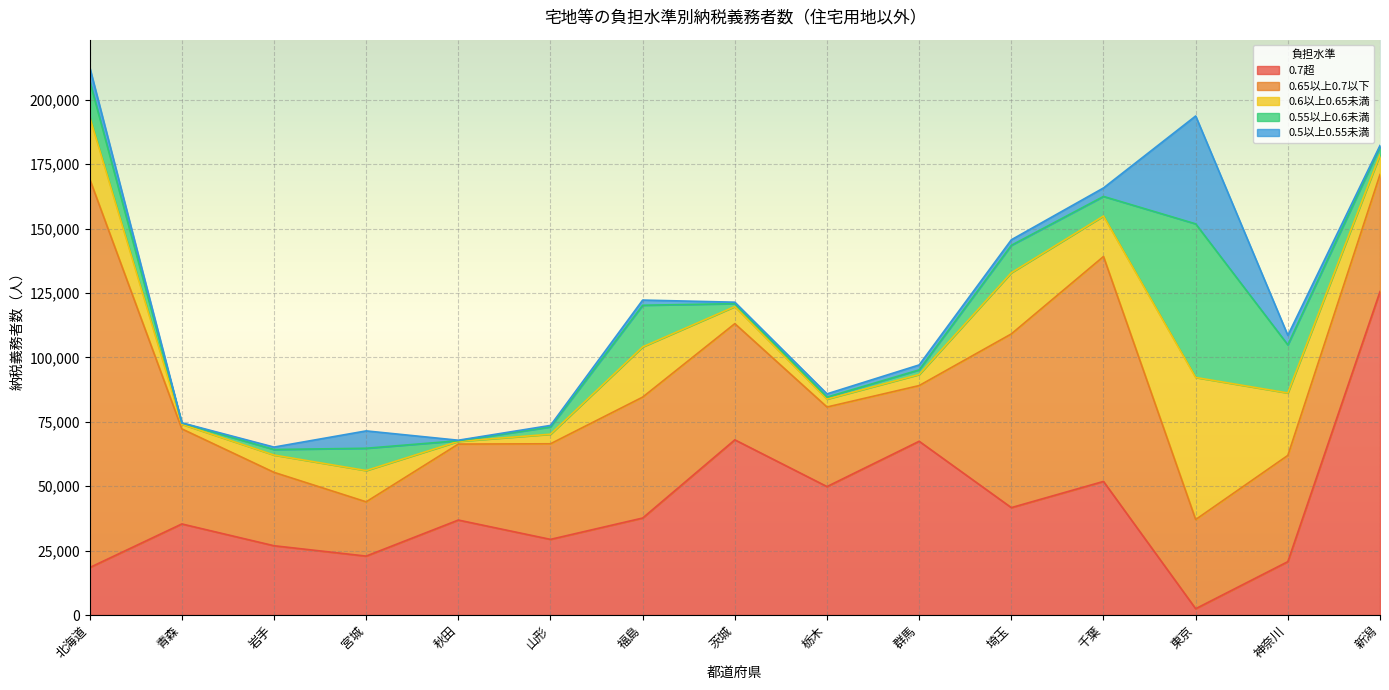

At which category does 0.55以上0.6未満 reach its first local peak?

宮城